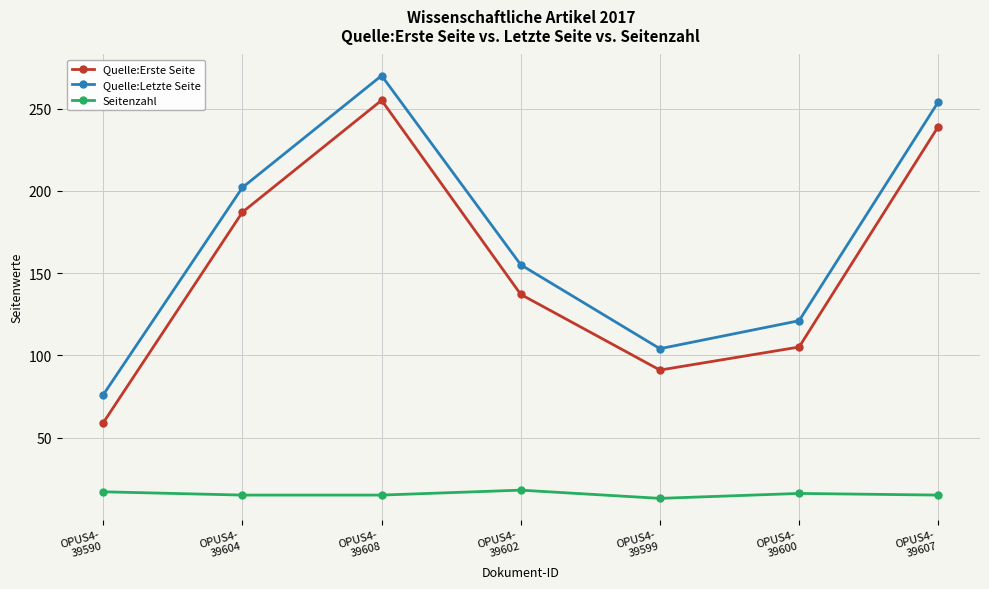

Which series has the largest total across all categories?

Quelle:Letzte Seite